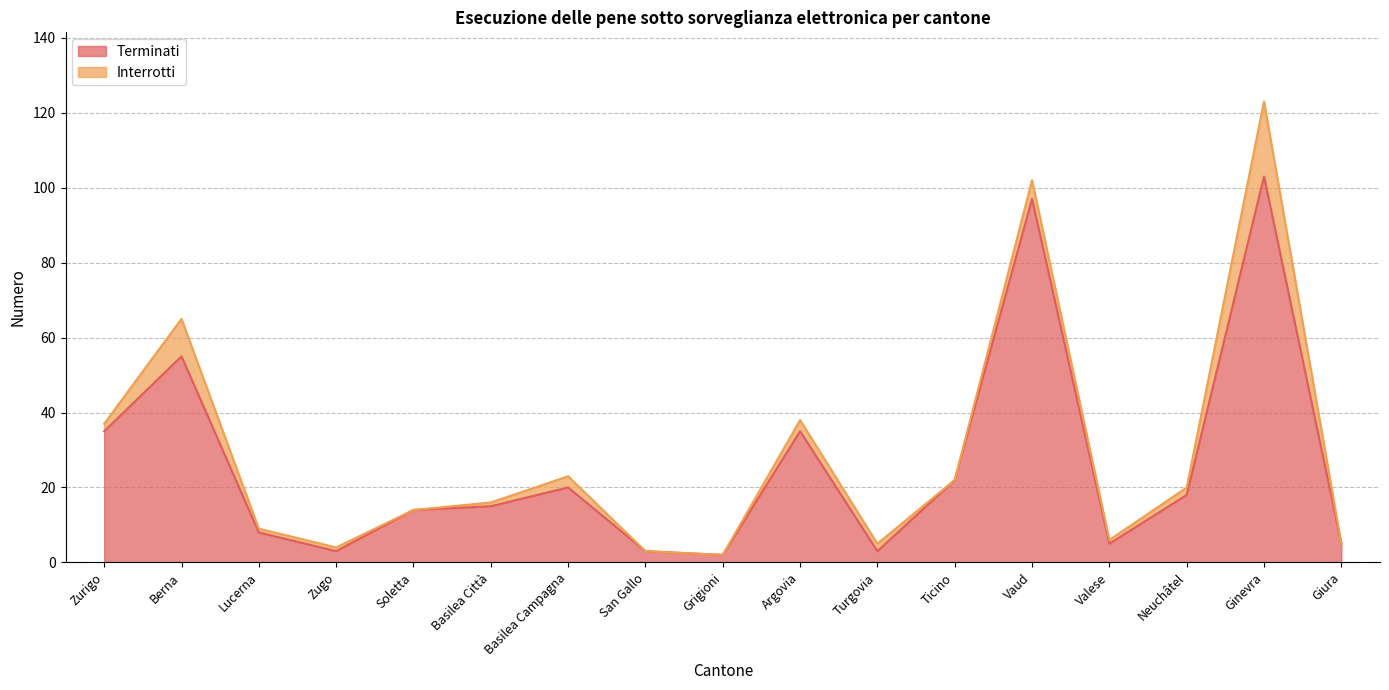

How many points are higher than both their immediate neighbors (excluding endpoints)?

5